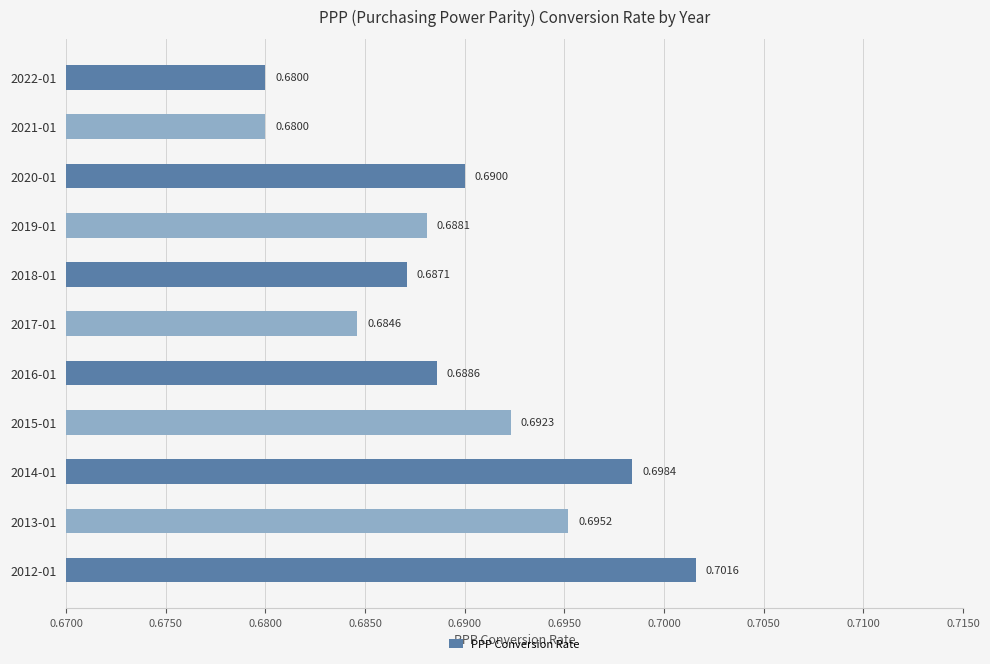

What is the sum of the values at 2019-01 and 2013-01?

1.4